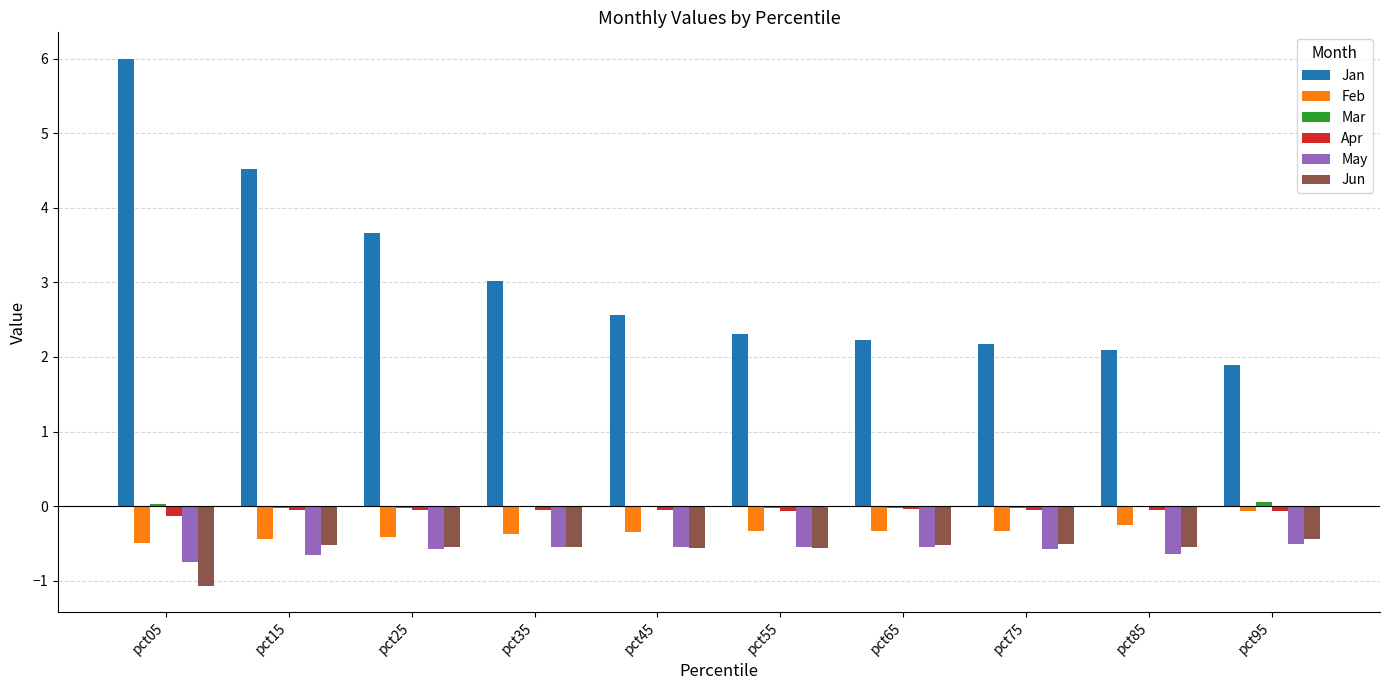

Between pct15 and pct25, which series saw the biggest shift?

Jan